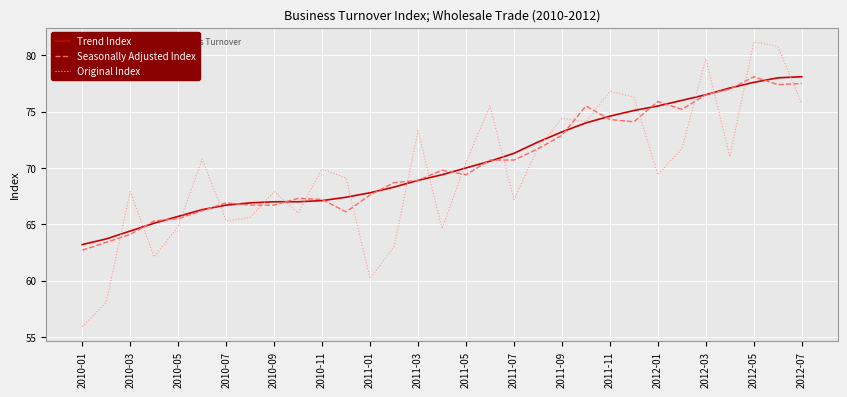

Which series has the widest spread of values?

Original Index